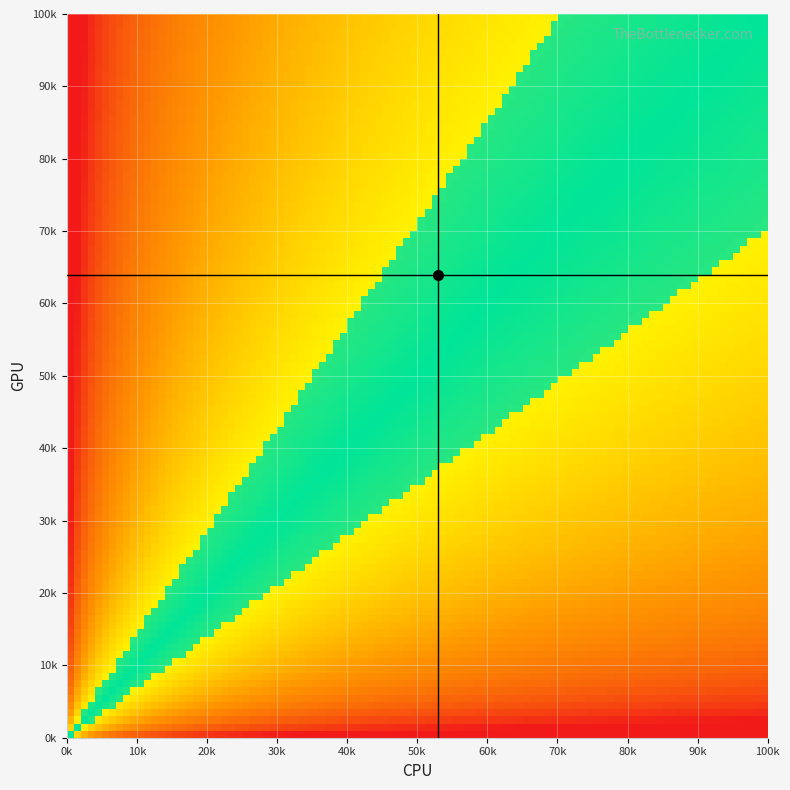

What is the maximum value shown in the chart?

100